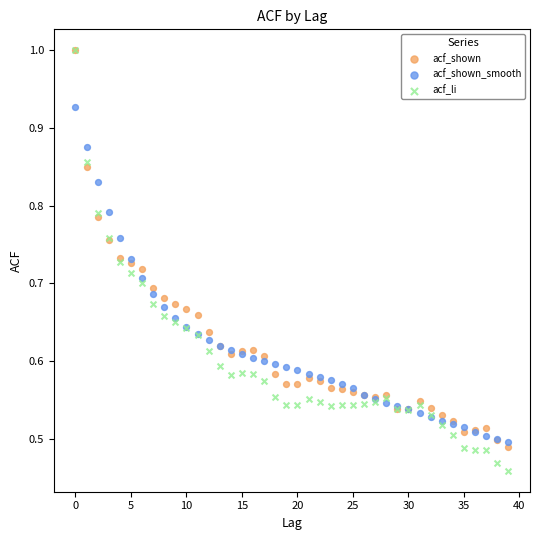

What are all the series names shown in the legend?

acf_shown, acf_shown_smooth, acf_li